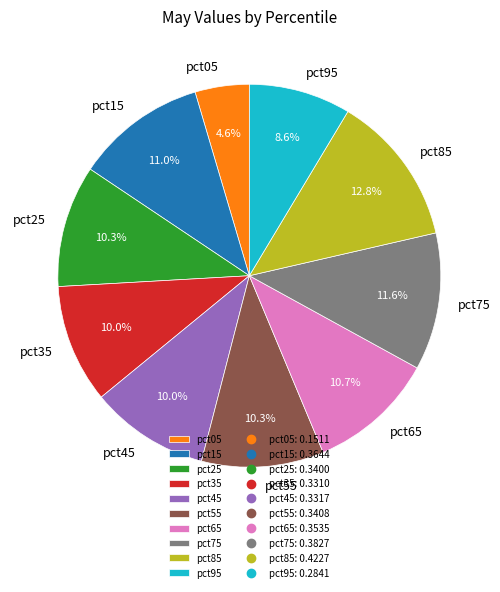

Do pct05 and pct35 together represent more than half of the pie?

No